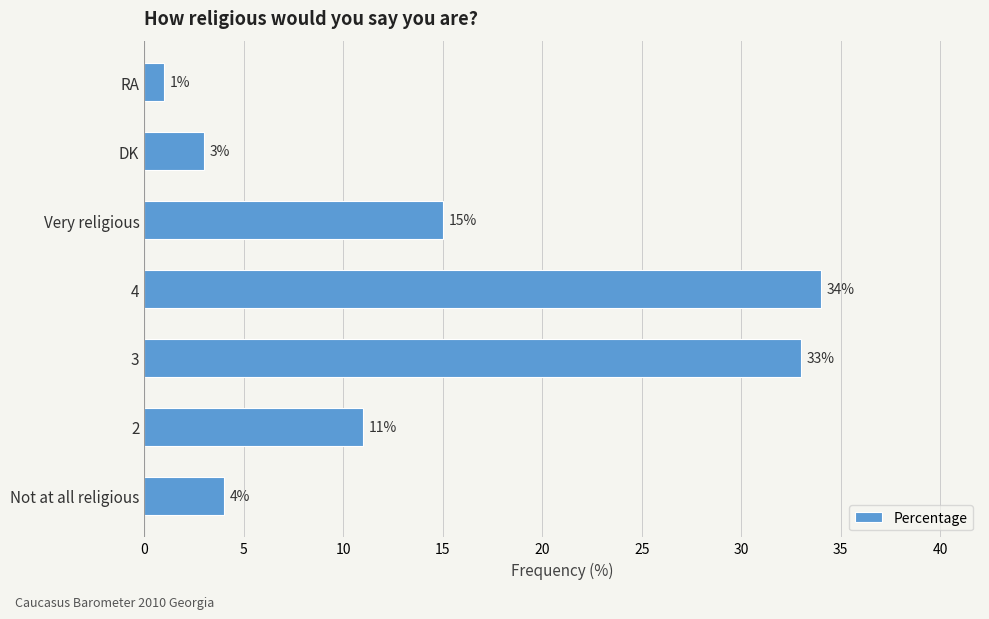

What is the difference between the second highest and minimum values?

32